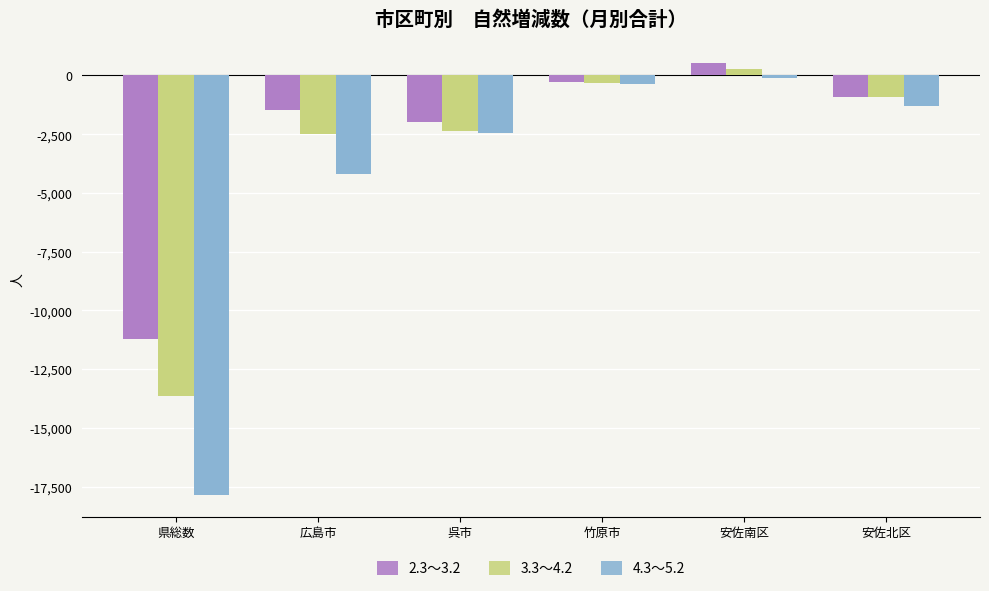

What is the label of the 3rd bar from the right?

竹原市